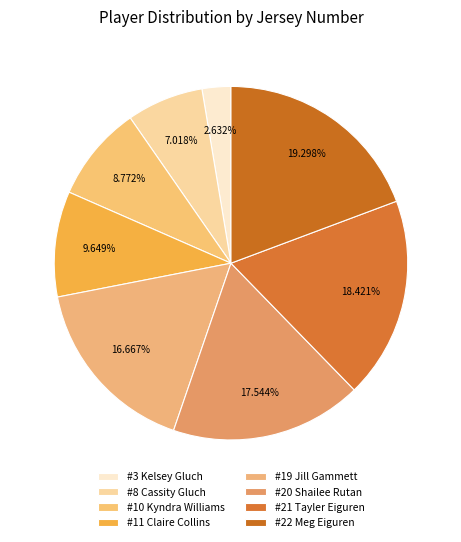

How many segments does this pie chart have?

8